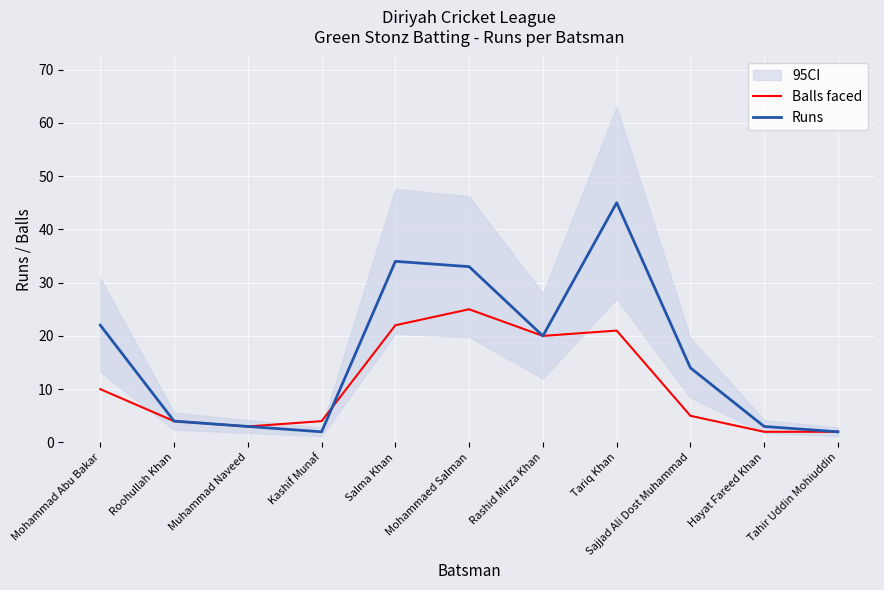

What is the total value across all series at Kashif Munaf?

6